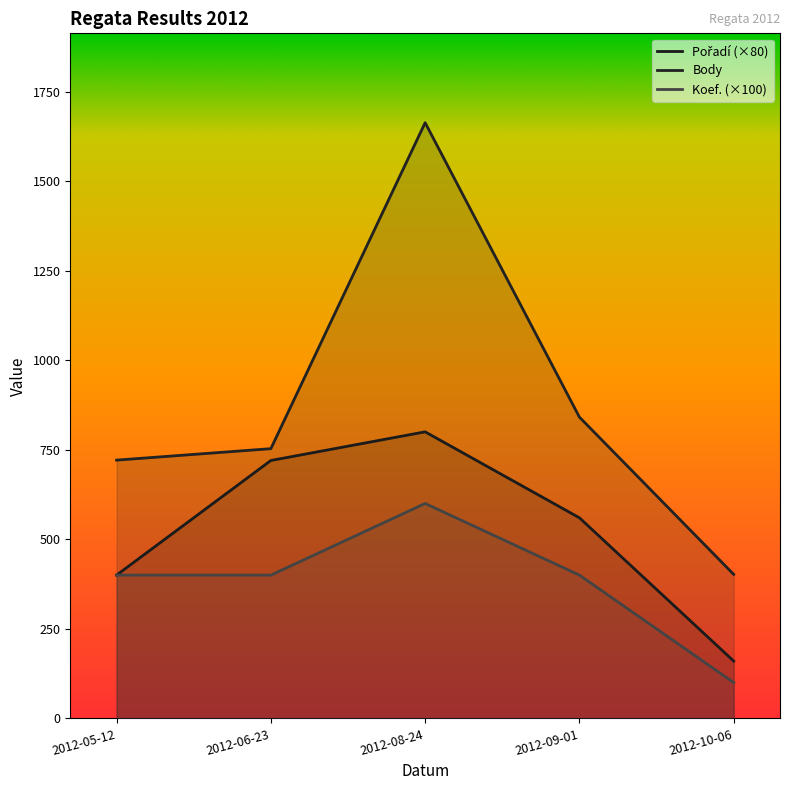

What is the average value of the Pořadí (×80) series?

528